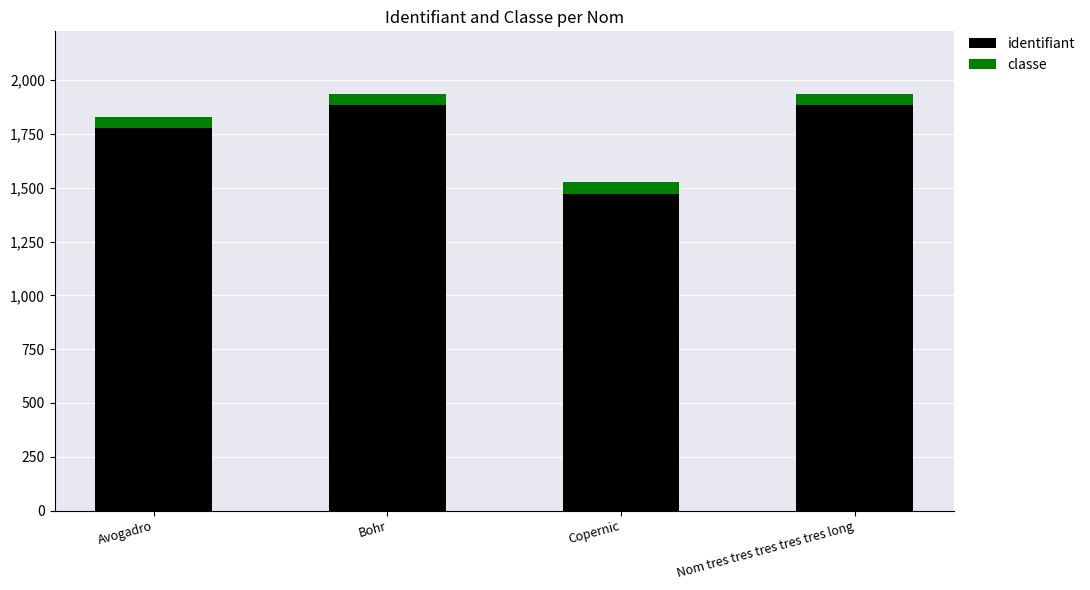

What is the average value of the identifiant series?

1754